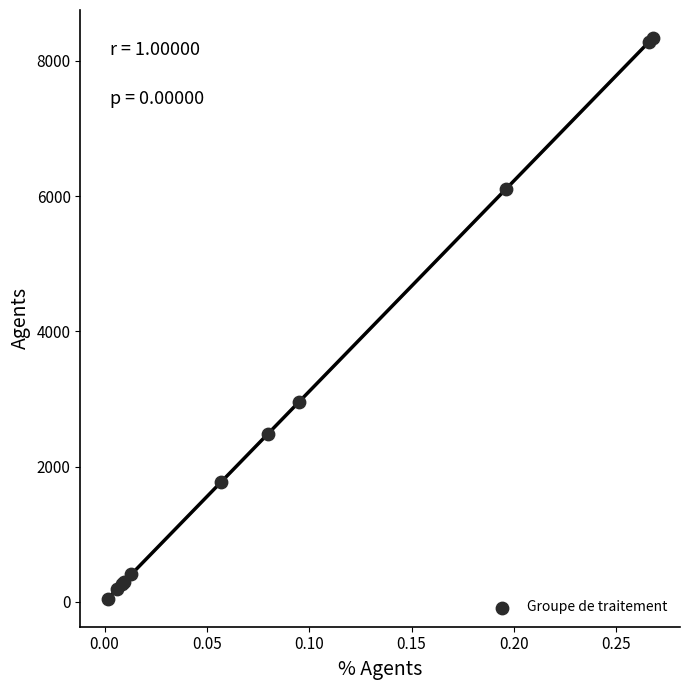

What Y value in the scatter plot is closest to 4191?

2961